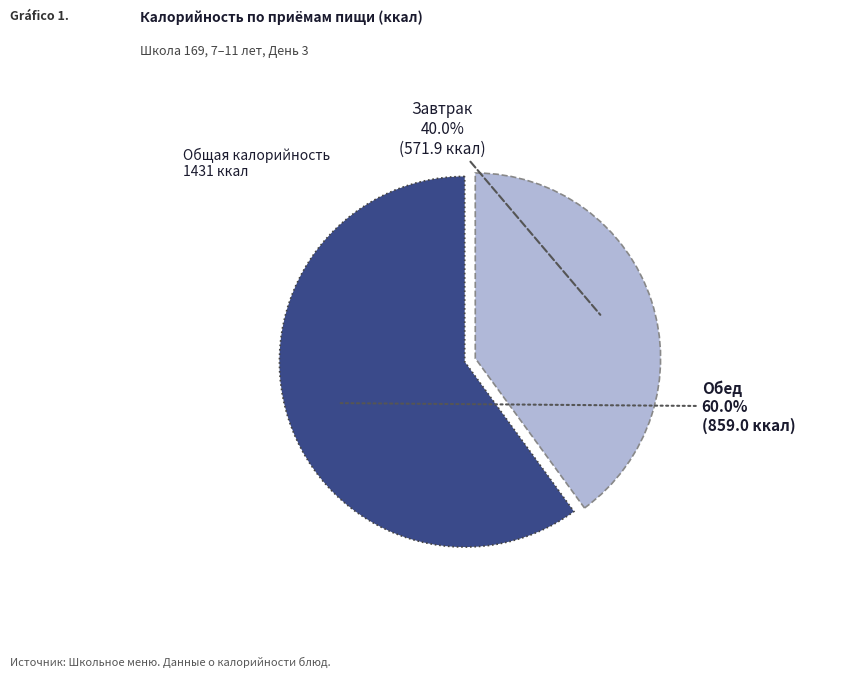

Does any single category account for the majority?

Yes